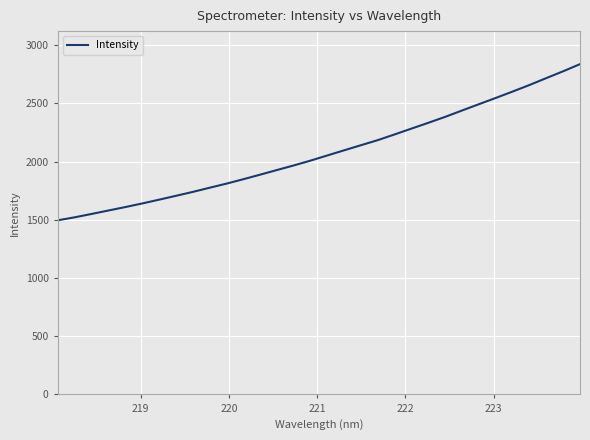

What is the maximum value shown in the chart?

2837.9